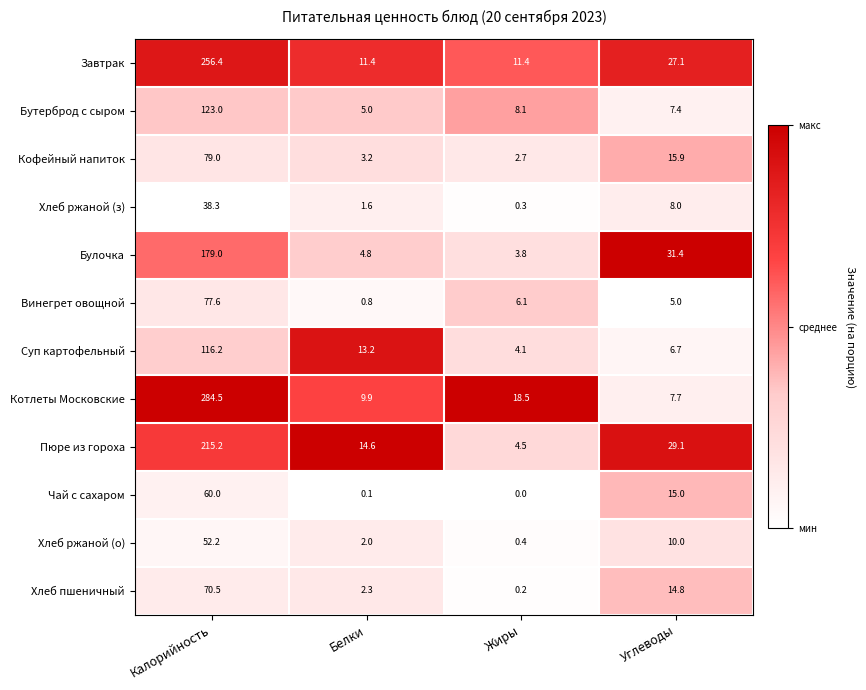

Where is Хлеб пшеничный nearest to the value 35?

Углеводы